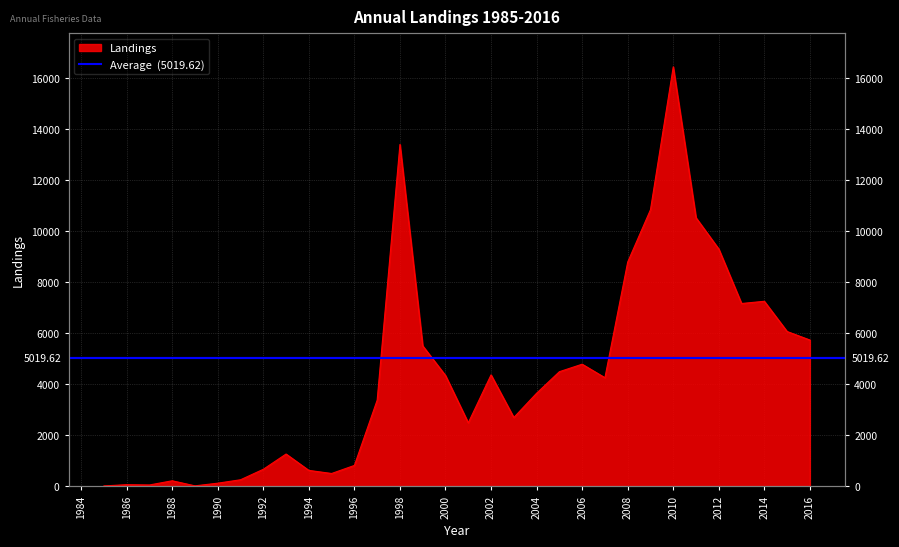

At which label is the value closest to 8216?

2008